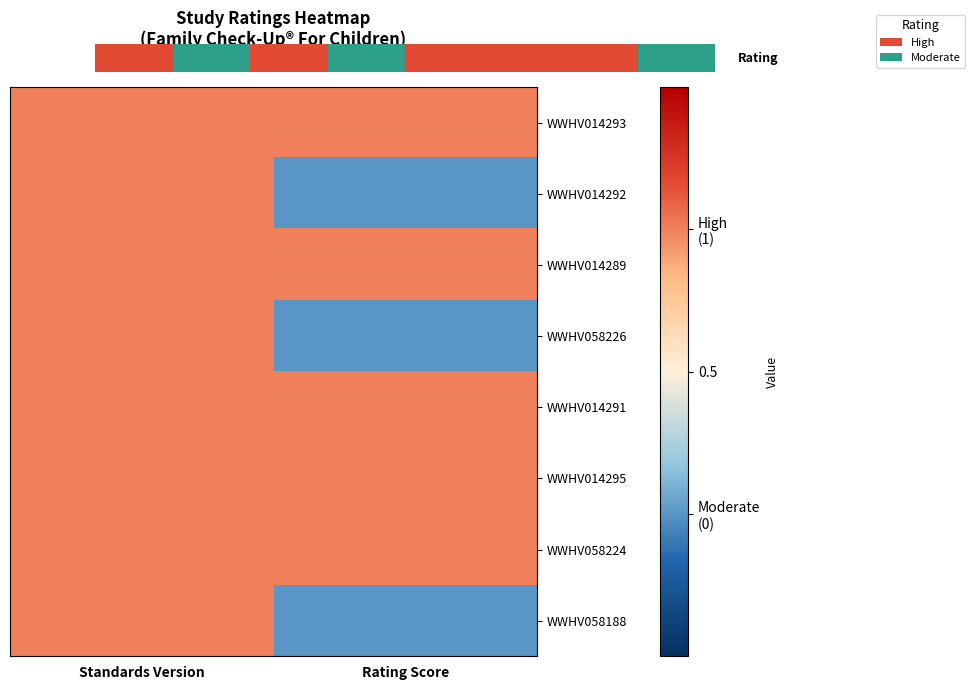

How many data points does each series have?

2